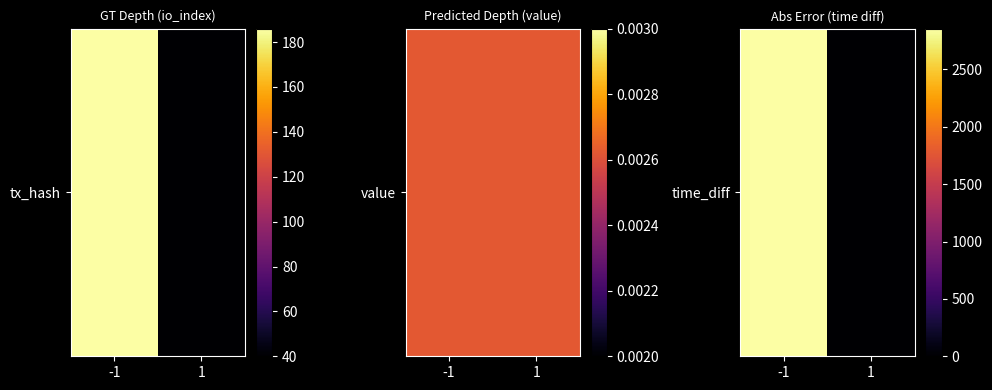

What is the maximum value shown in the chart?

2856